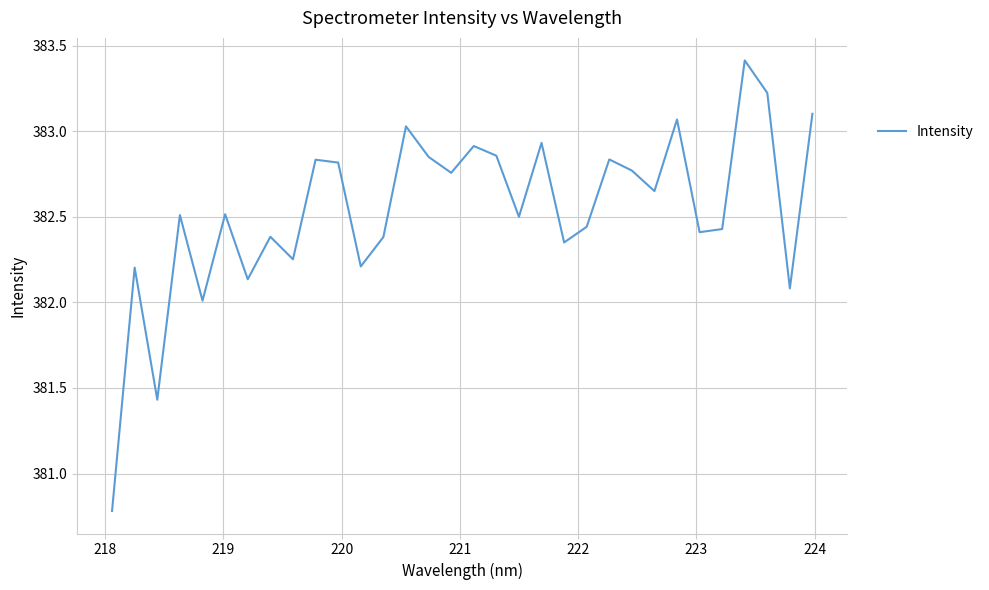

True or false: there are more than 2 points higher than both neighbors.

True